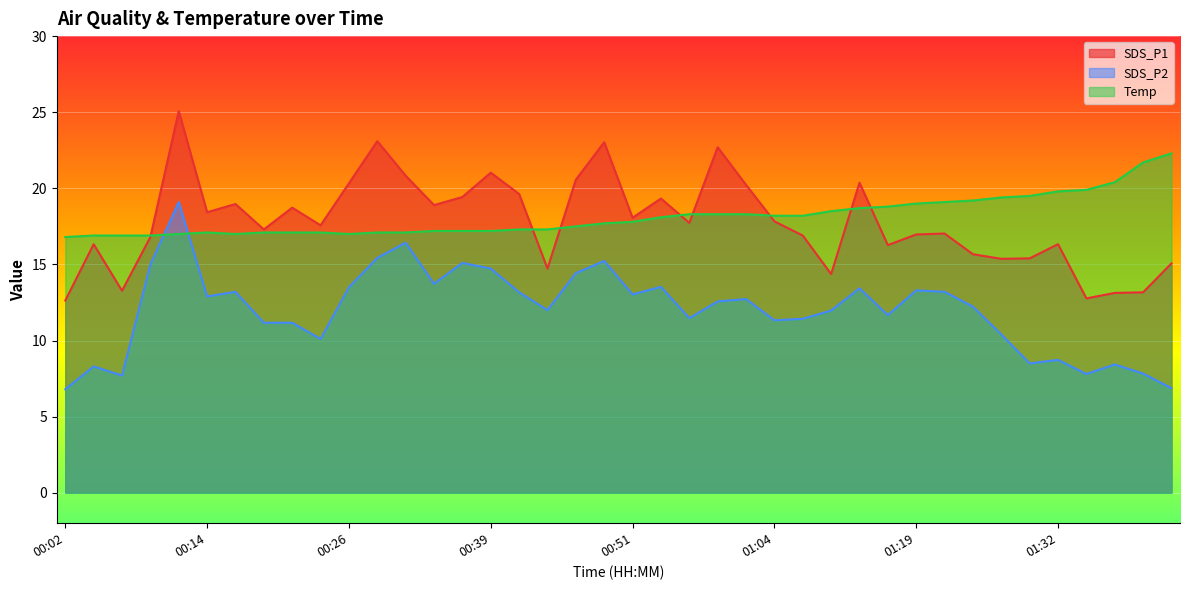

What is the difference between the highest and lowest values at 01:07?

6.8